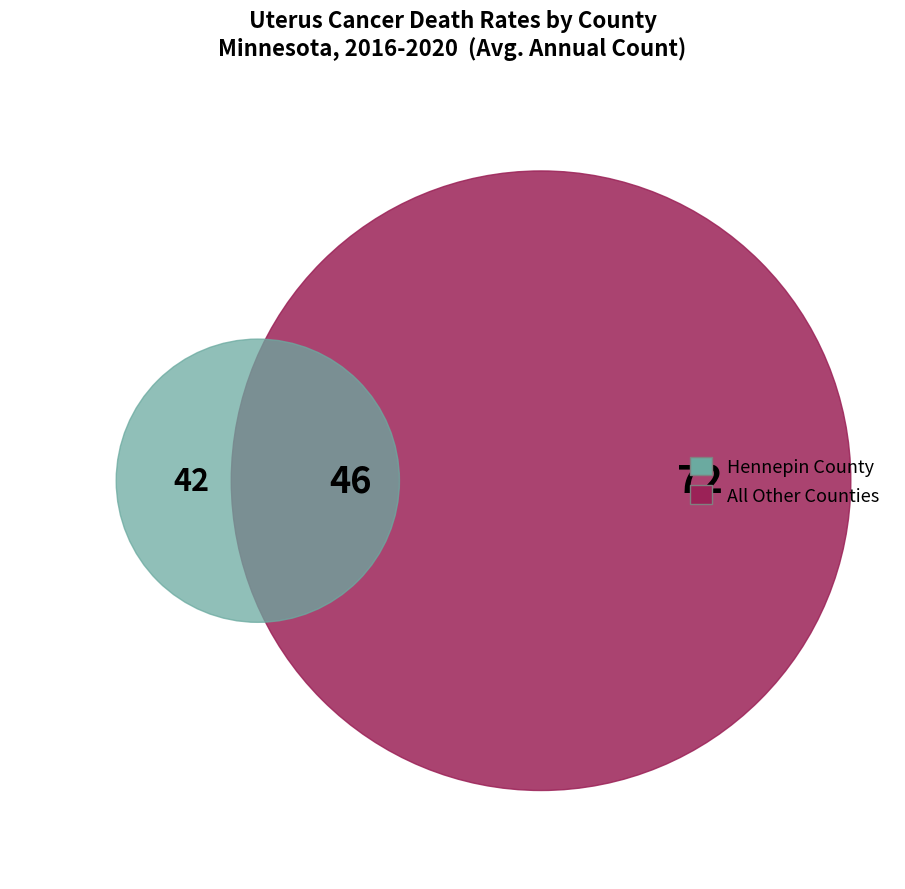

Is there a majority slice in this chart?

No